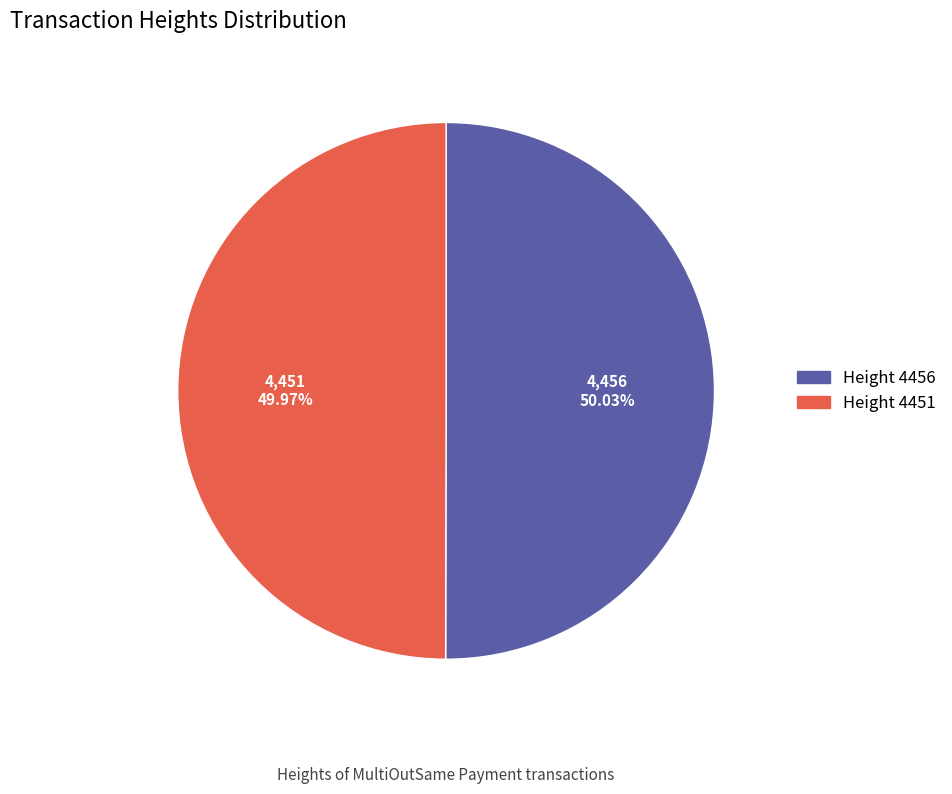

Combined, do Height 4456 and Height 4451 account for over 50%?

Yes